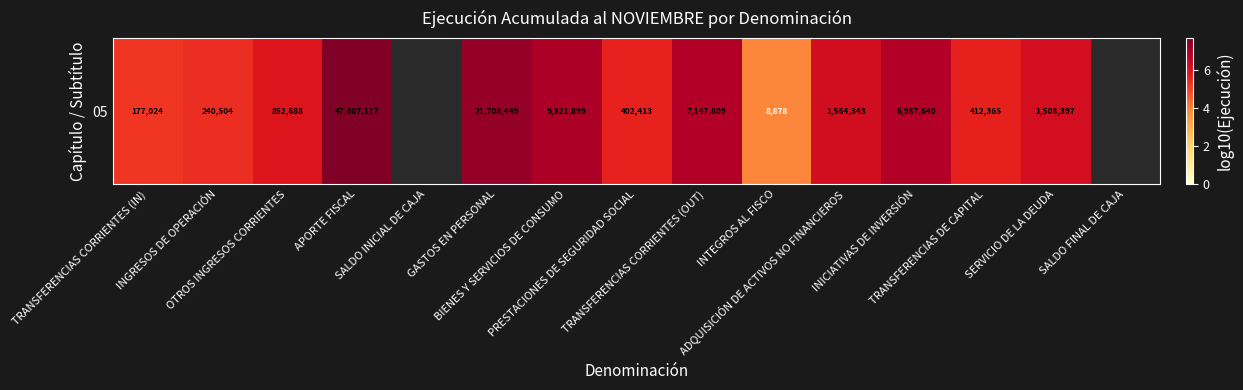

Which category has the lowest value across all series?

INTEGROS AL FISCO